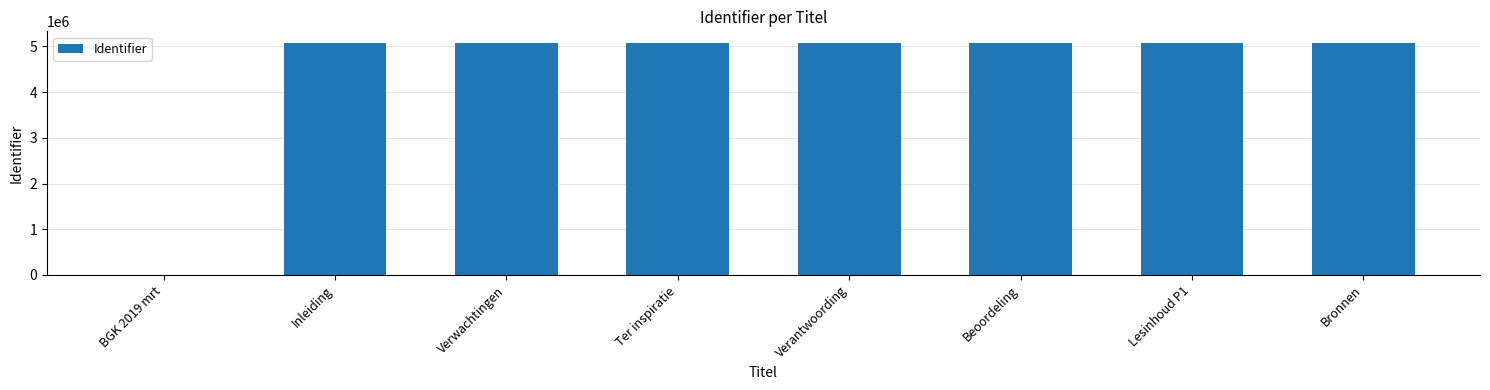

How many positive values are there?

7